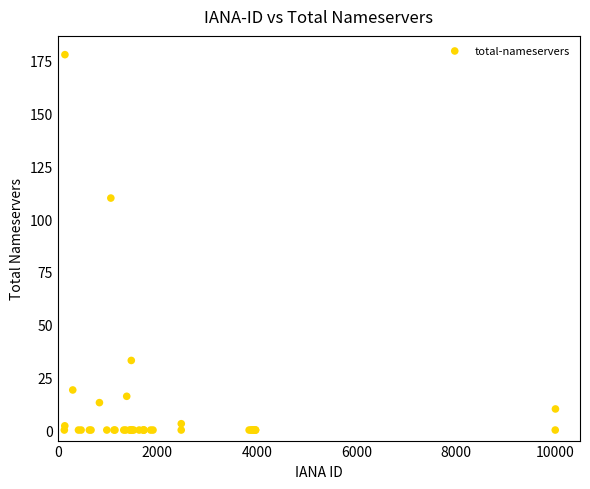

What Y value in the scatter plot is closest to 89?

110